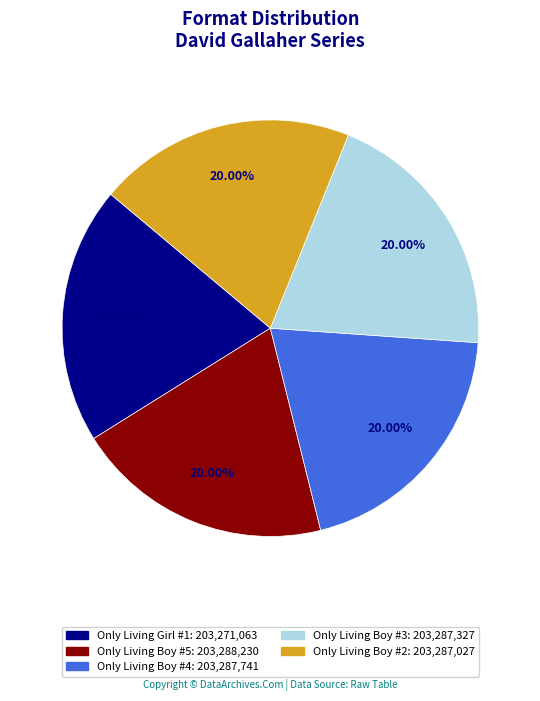

Is it true that Only Living Boy #2 is 20% of the pie?

True